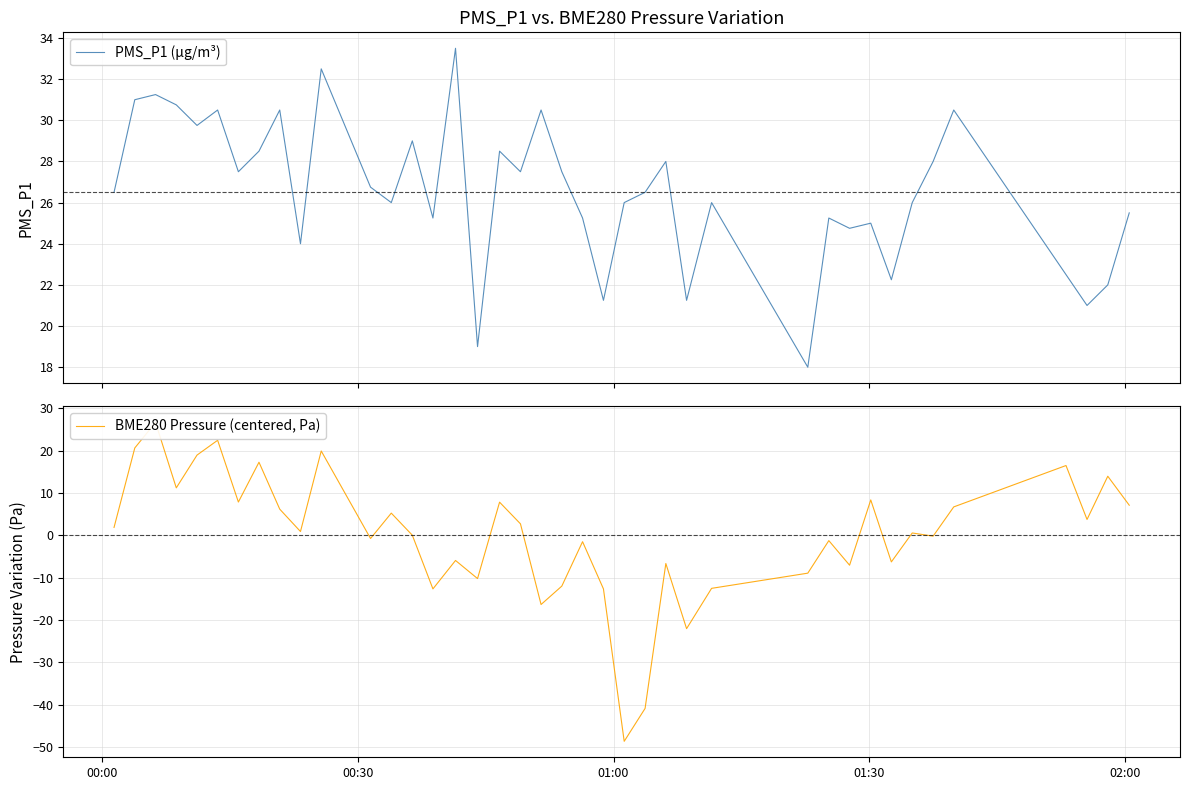

What is the highest value of the PMS_P1 (µg/m³) series?

33.5